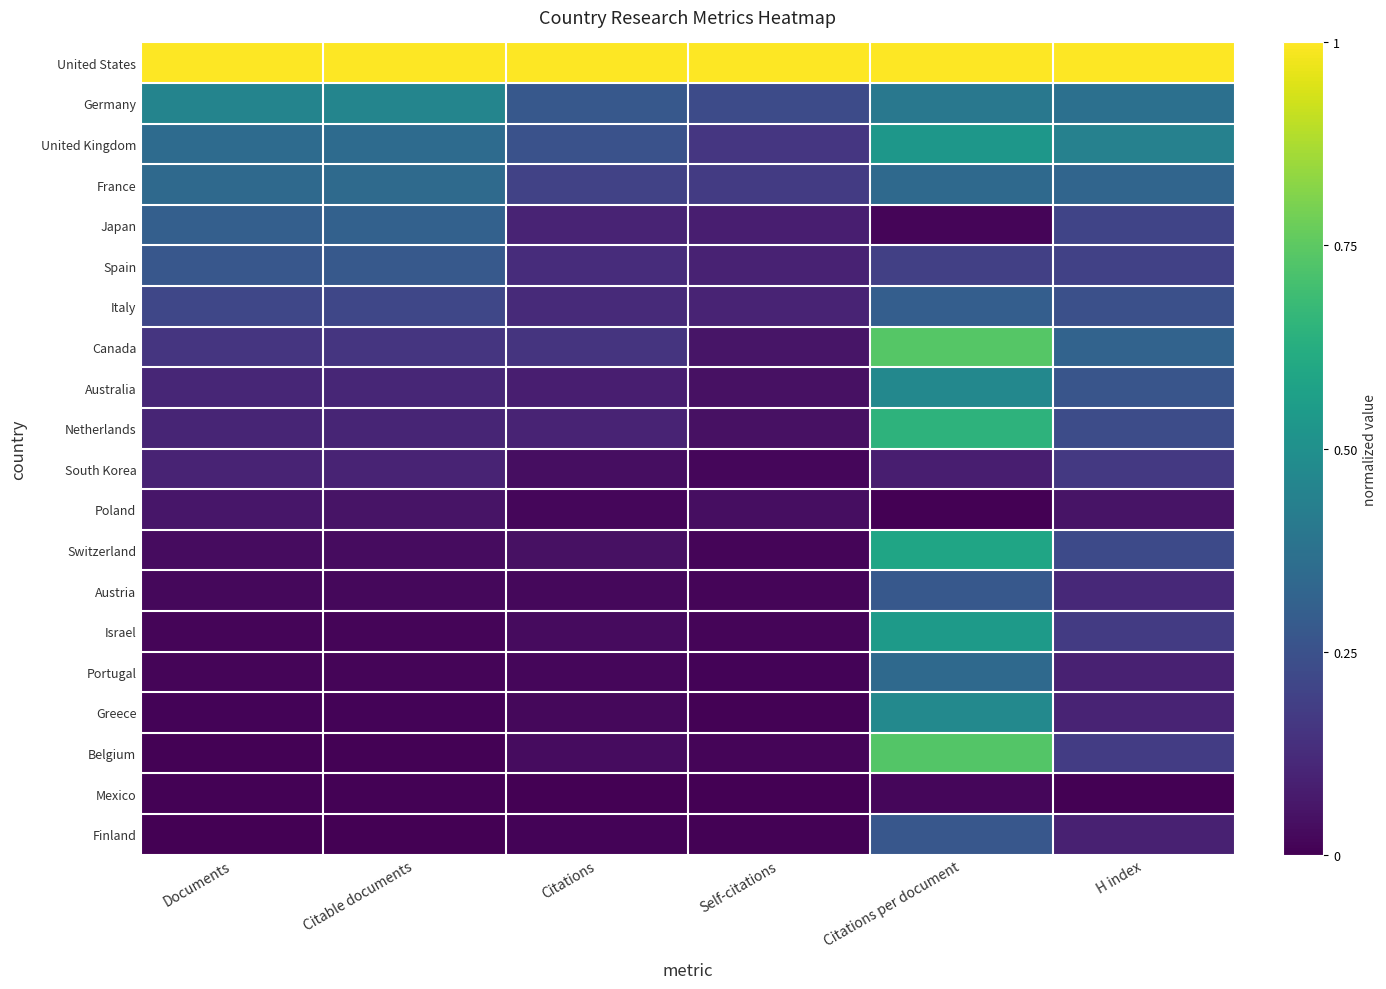

Reading right to left, list all the values displayed in this chart.

United States: H index=1.0	Citations per document=1.0	Self-citations=1.0	Citations=1.0	Citable documents=1.0	Documents=1.0
Germany: H index=0.4	Citations per document=0.4	Self-citations=0.2	Citations=0.3	Citable documents=0.5	Documents=0.5
United Kingdom: H index=0.4	Citations per document=0.5	Self-citations=0.2	Citations=0.3	Citable documents=0.4	Documents=0.3
France: H index=0.3	Citations per document=0.3	Self-citations=0.2	Citations=0.2	Citable documents=0.3	Documents=0.3
Japan: H index=0.2	Citations per document=0.0	Self-citations=0.1	Citations=0.1	Citable documents=0.3	Documents=0.3
Spain: H index=0.2	Citations per document=0.2	Self-citations=0.1	Citations=0.1	Citable documents=0.3	Documents=0.3
Italy: H index=0.2	Citations per document=0.3	Self-citations=0.1	Citations=0.1	Citable documents=0.2	Documents=0.2
Canada: H index=0.3	Citations per document=0.7	Self-citations=0.1	Citations=0.1	Citable documents=0.2	Documents=0.2
Australia: H index=0.3	Citations per document=0.5	Self-citations=0.0	Citations=0.1	Citable documents=0.1	Documents=0.1
Netherlands: H index=0.2	Citations per document=0.6	Self-citations=0.0	Citations=0.1	Citable documents=0.1	Documents=0.1
South Korea: H index=0.2	Citations per document=0.1	Self-citations=0.0	Citations=0.0	Citable documents=0.1	Documents=0.1
Poland: H index=0.1	Citations per document=0.0	Self-citations=0.0	Citations=0.0	Citable documents=0.1	Documents=0.1
Switzerland: H index=0.2	Citations per document=0.6	Self-citations=0.0	Citations=0.0	Citable documents=0.0	Documents=0.0
Austria: H index=0.1	Citations per document=0.3	Self-citations=0.0	Citations=0.0	Citable documents=0.0	Documents=0.0
Israel: H index=0.2	Citations per document=0.5	Self-citations=0.0	Citations=0.0	Citable documents=0.0	Documents=0.0
Portugal: H index=0.1	Citations per document=0.3	Self-citations=0.0	Citations=0.0	Citable documents=0.0	Documents=0.0
Greece: H index=0.1	Citations per document=0.5	Self-citations=0.0	Citations=0.0	Citable documents=0.0	Documents=0.0
Belgium: H index=0.2	Citations per document=0.7	Self-citations=0.0	Citations=0.0	Citable documents=0.0	Documents=0.0
Mexico: H index=0.0	Citations per document=0.0	Self-citations=0.0	Citations=0.0	Citable documents=0.0	Documents=0.0
Finland: H index=0.1	Citations per document=0.3	Self-citations=0.0	Citations=0.0	Citable documents=0.0	Documents=0.0